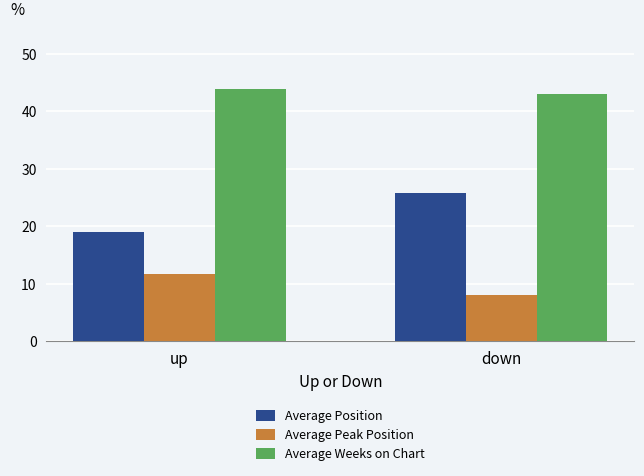

What is the difference between the maximum and minimum values in the Average Weeks on Chart series?

0.8